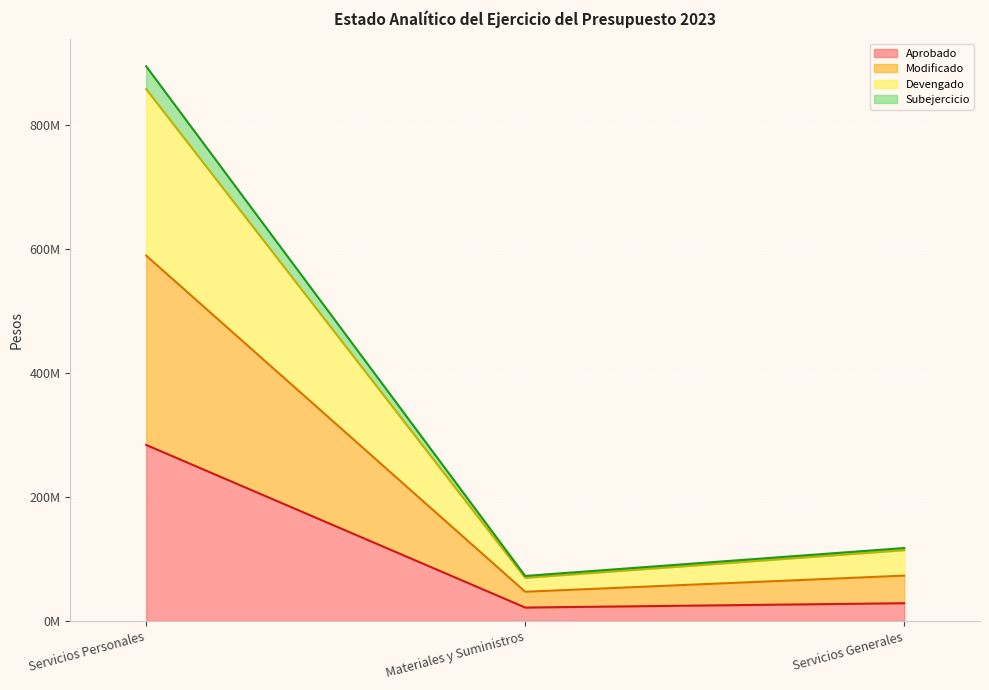

Which series changed the most between Materiales y Suministros and Servicios Generales?

Devengado